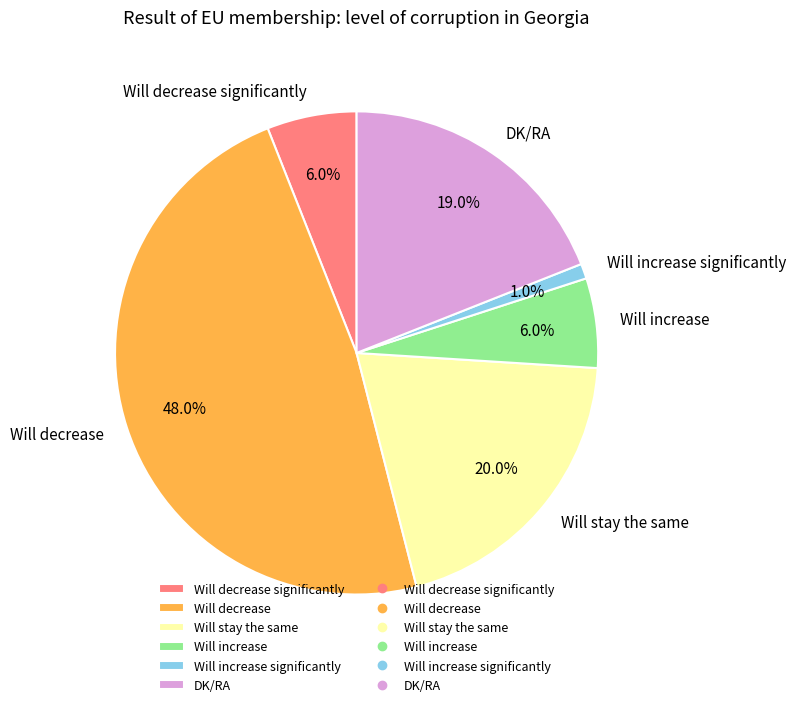

Which category has the smallest portion of the pie?

Will increase significantly